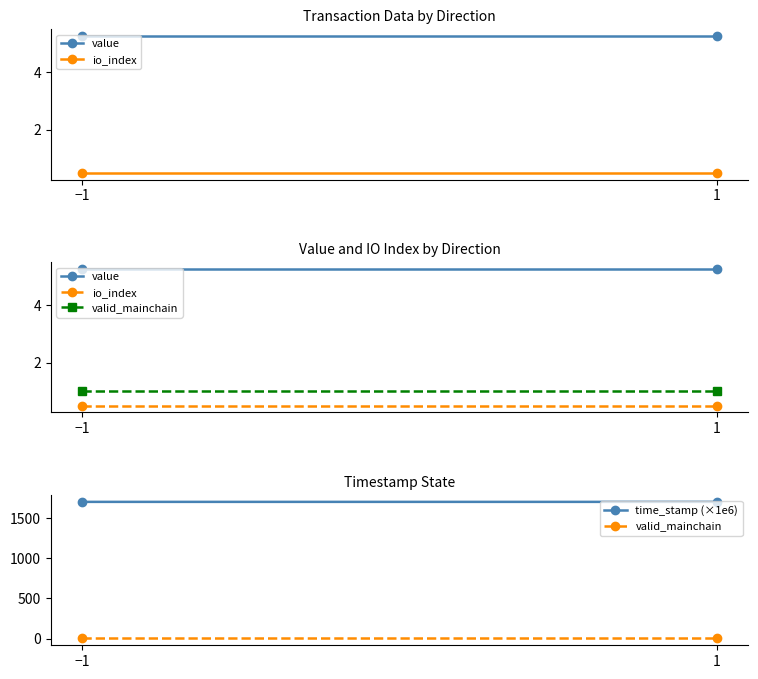

Reading left to right, what are all the values shown in this chart?

value: 5.3	5.3
io_index: 0.5	0.5
valid_mainchain: 1.0	1.0
time_stamp (×1e6): 1701.4	1701.4